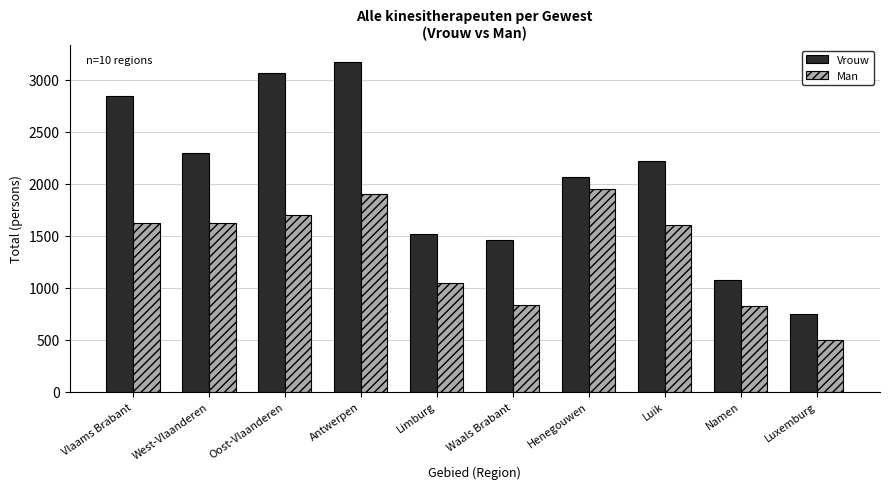

Which series has the widest spread of values?

Vrouw